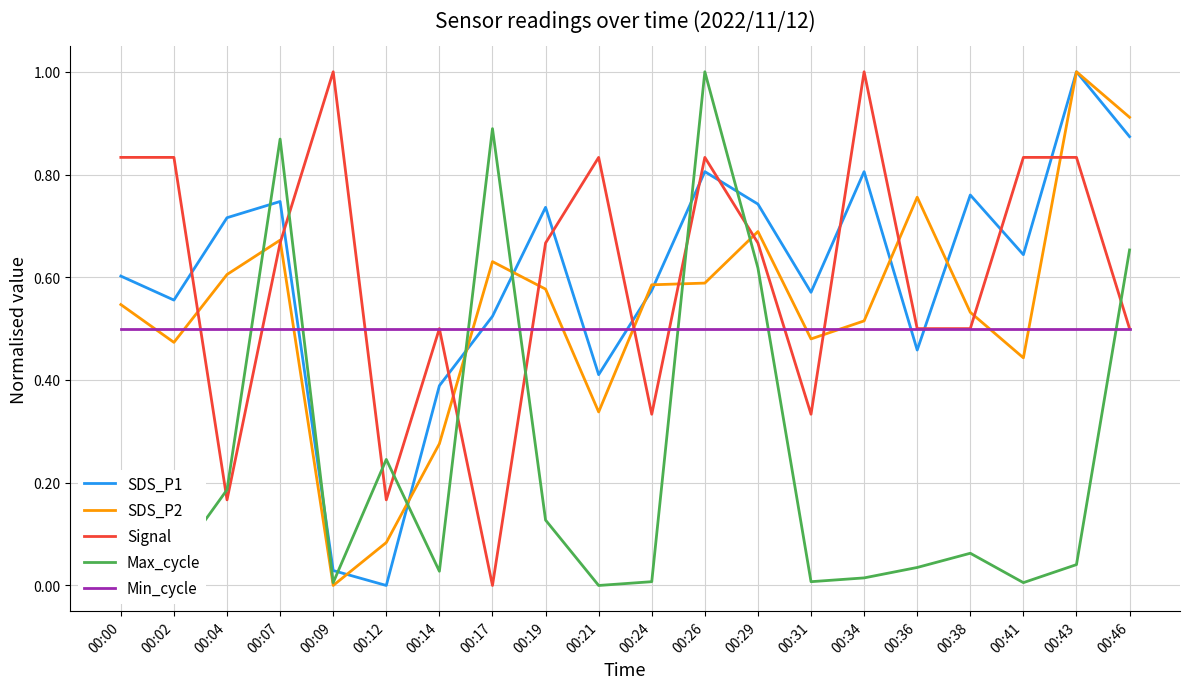

The value of Min_cycle at 00:31 is 0.1. True or false?

False